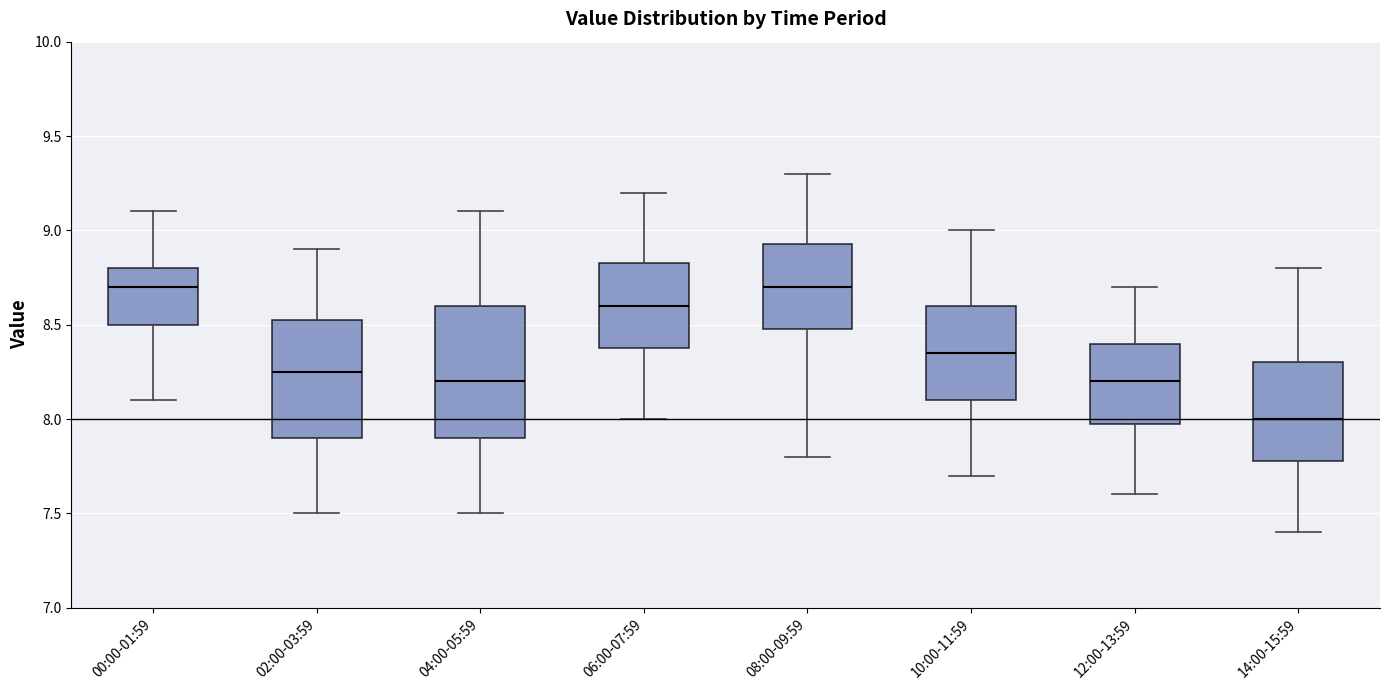

Reading left to right, read every box against the y-axis: the position of its median line, the range the box covers, and the ends of its whiskers. The values are not printed on the chart, so give them approximately, as read against the axis.

00:00-01:59: median 8.70, box 8.50 to 8.80, whiskers 8.10 to 9.10
02:00-03:59: median 8.25, box 7.90 to 8.55, whiskers 7.50 to 8.90
04:00-05:59: median 8.20, box 7.90 to 8.60, whiskers 7.50 to 9.10
06:00-07:59: median 8.60, box 8.40 to 8.85, whiskers 8.00 to 9.20
08:00-09:59: median 8.70, box 8.50 to 8.95, whiskers 7.80 to 9.30
10:00-11:59: median 8.35, box 8.10 to 8.60, whiskers 7.70 to 9.00
12:00-13:59: median 8.20, box 8.00 to 8.40, whiskers 7.60 to 8.70
14:00-15:59: median 8.00, box 7.80 to 8.30, whiskers 7.40 to 8.80